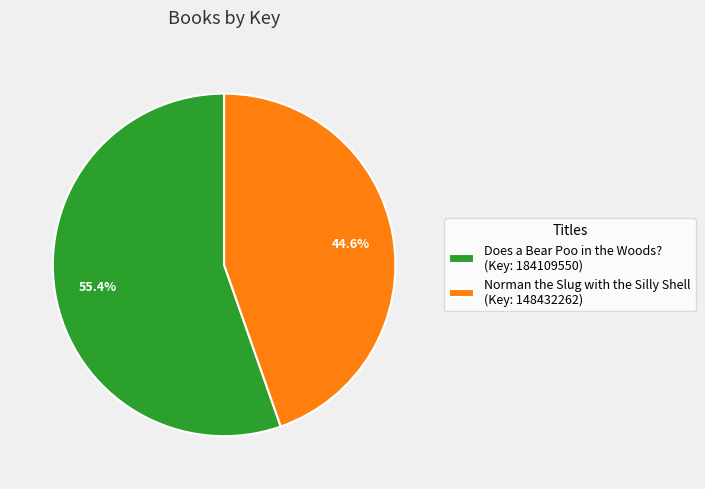

To the nearest percent, what is the average slice percentage?

50%